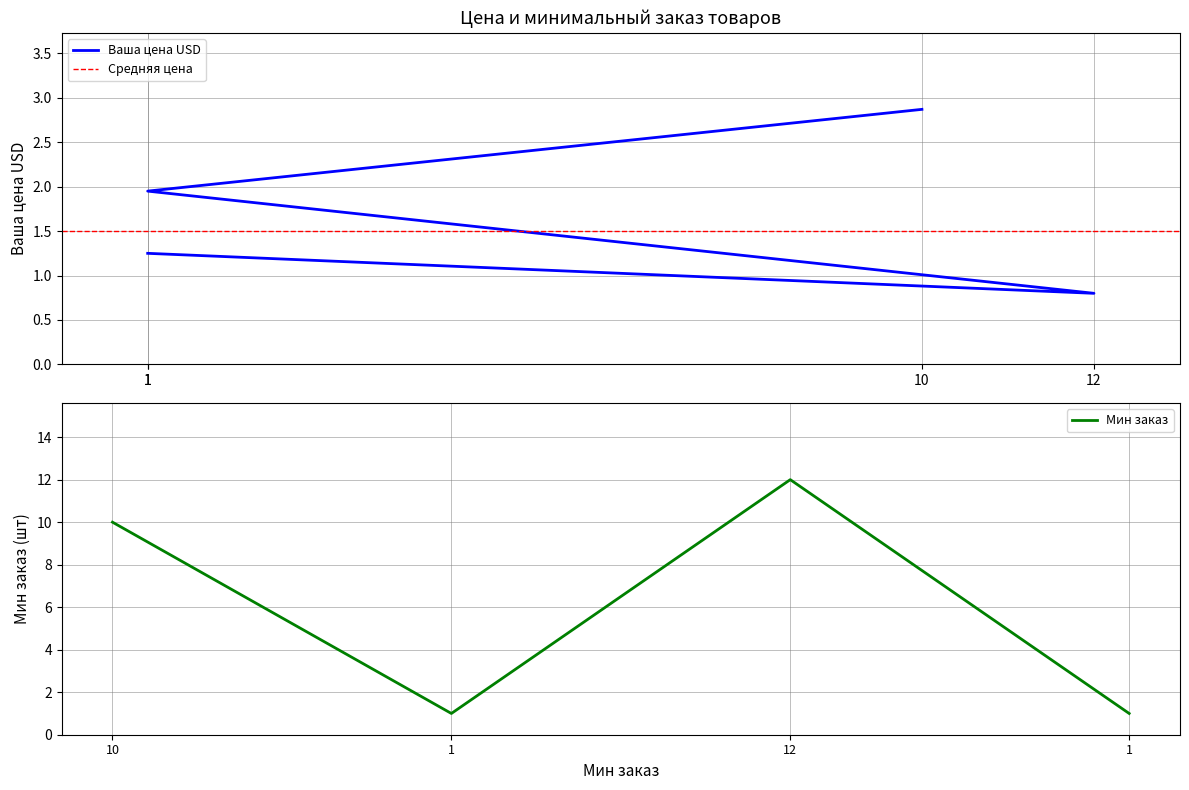

What is the average value?

1.7